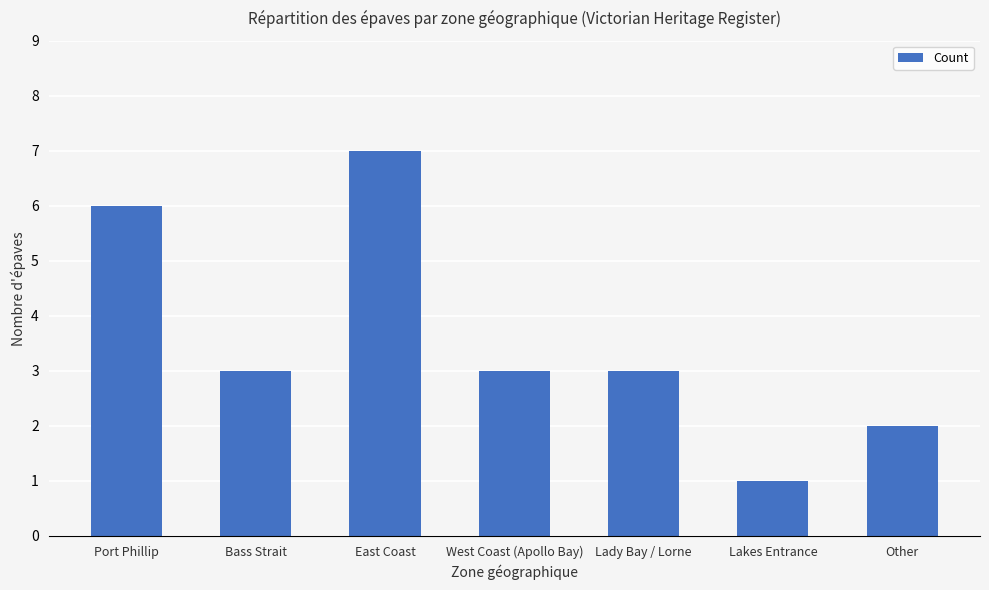

What is the change in value from Port Phillip to Lady Bay / Lorne?

-3